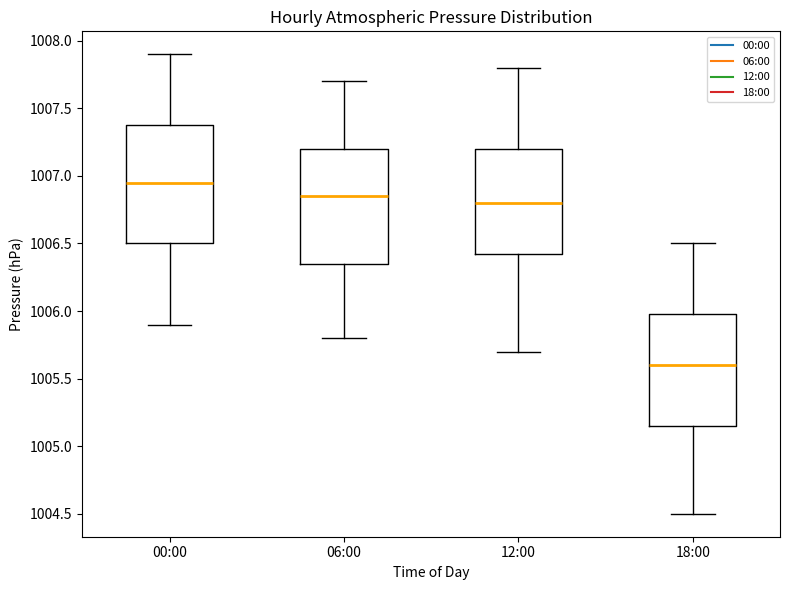

Which box has the lowest median line?

18:00